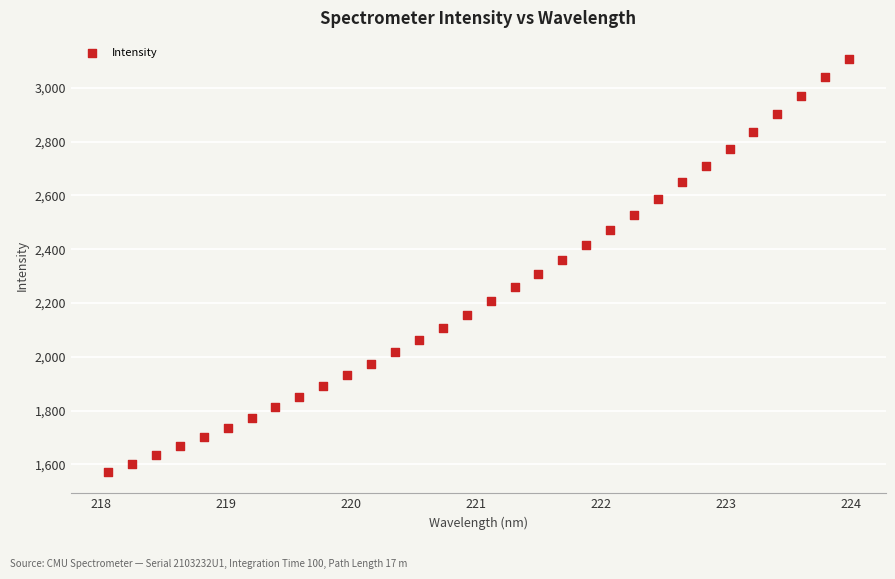

What is the range of Y values (max minus min)?

1537.9